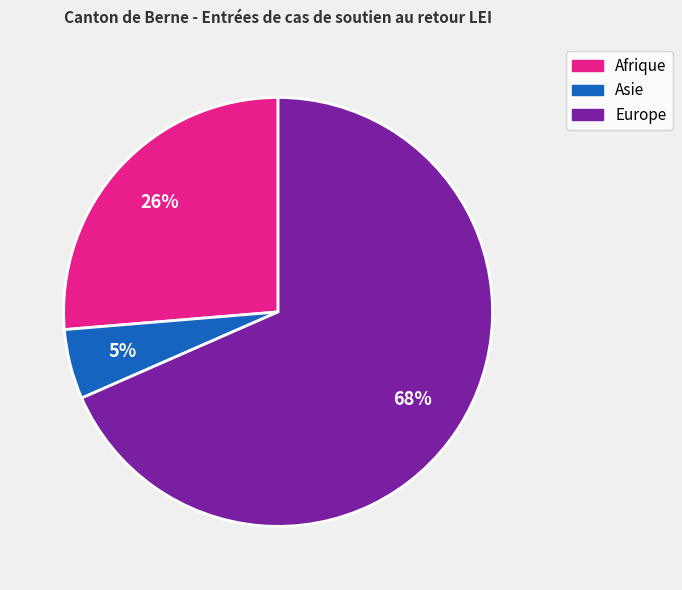

To the nearest percent, what percentage of the pie is Afrique?

26%